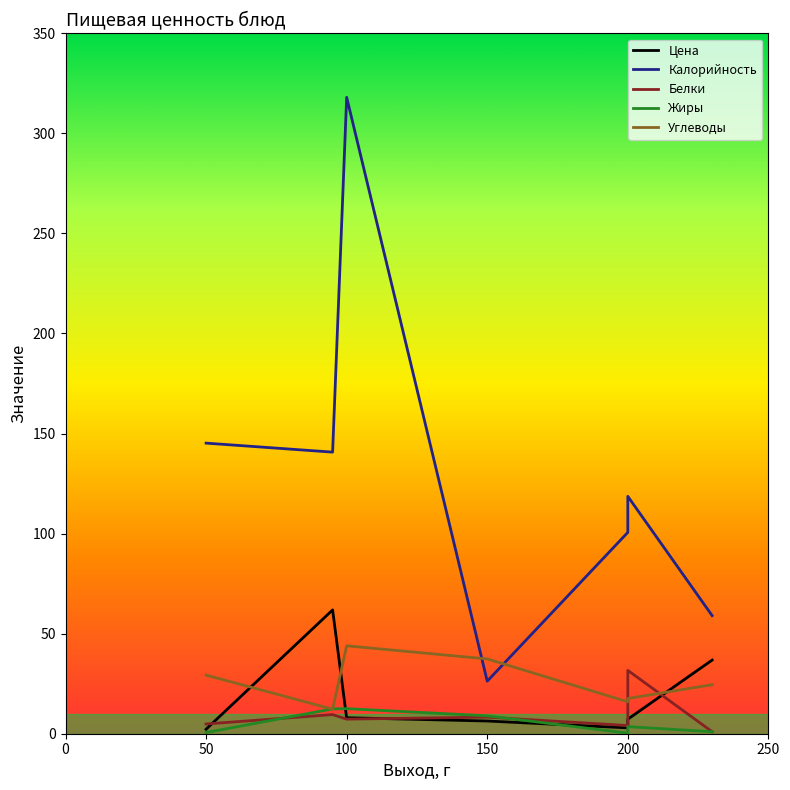

Reading left to right, transcribe all the data shown in this chart.

Цена: 2.2	2.2	2.2	61.9	61.9	61.9	7.8	8.0	6.3	6.3	6.3	2.9	2.9	7.3	7.3	7.3	36.8	36.8	36.8
Калорийность: 145.2	145.2	145.2	140.7	140.7	140.7	318.0	318.0	26.2	26.2	26.2	100.6	100.6	100.6	118.6	118.6	59.0	59.0	59.0
Белки: 4.9	4.9	4.9	9.6	9.6	9.6	7.3	7.3	8.3	8.3	8.3	4.1	4.1	31.7	31.7	31.7	1.0	1.0	1.0
Жиры: 0.6	0.6	0.6	12.4	12.4	12.4	12.5	12.5	9.0	9.0	9.0	0.3	0.3	0.3	3.5	3.5	1.0	1.0	1.0
Углеводы: 29.3	29.3	29.3	12.2	12.2	12.2	43.9	43.9	37.4	37.4	37.4	15.9	15.9	15.9	17.6	17.6	24.5	24.5	24.5